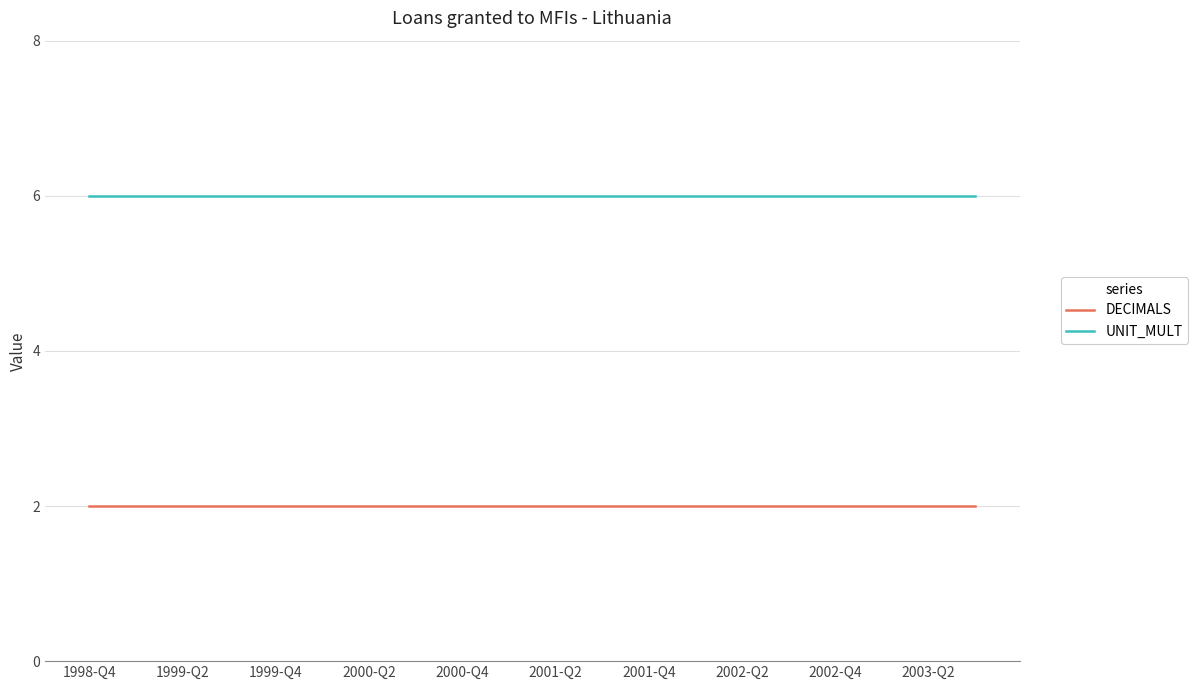

True or false: DECIMALS and UNIT_MULT cross at least once.

False